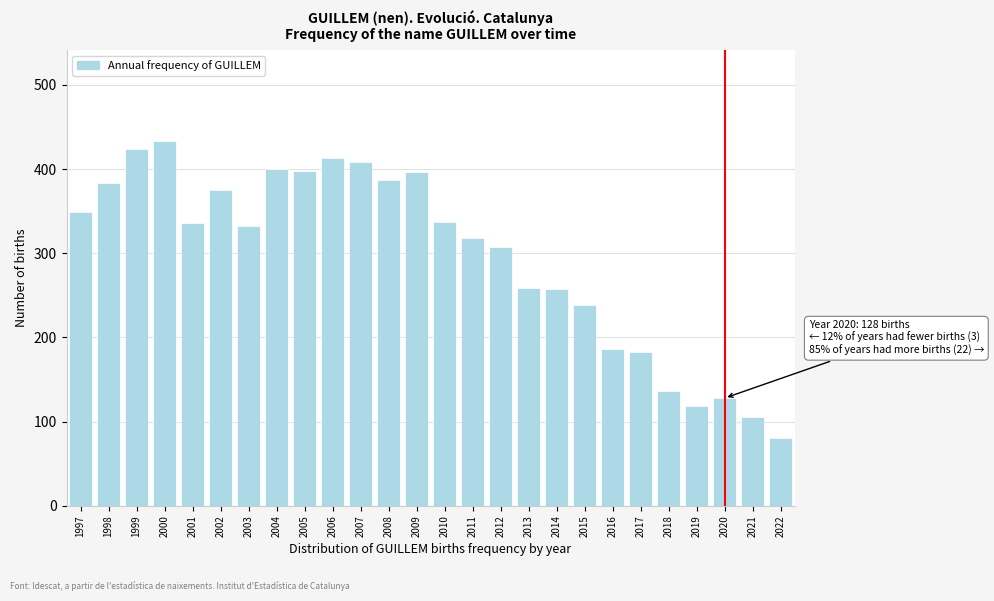

What is the value of the 13th bar from the left?

396